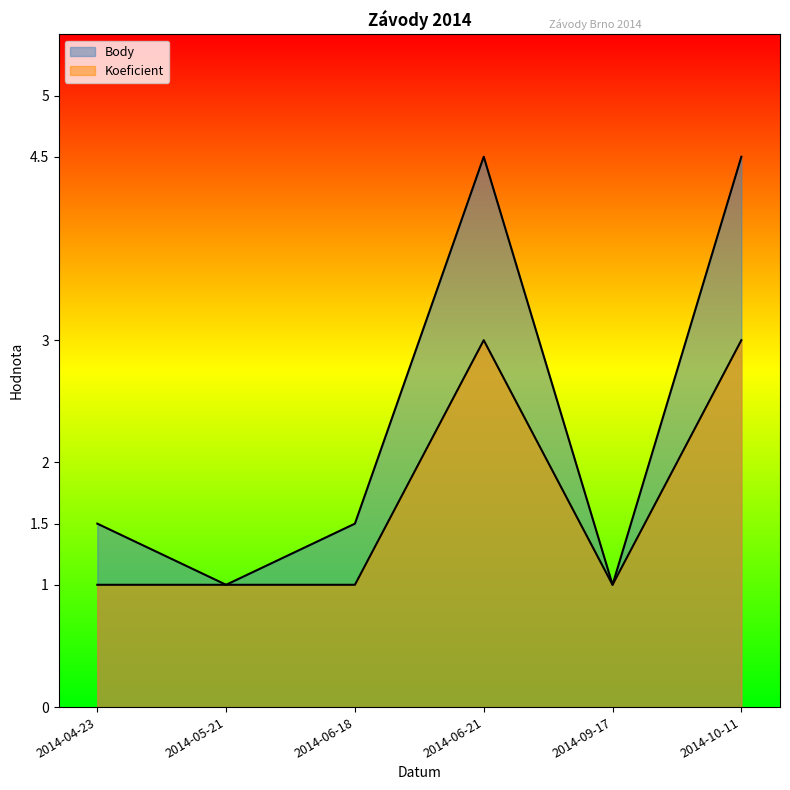

What is the minimum value for Body?

1.0